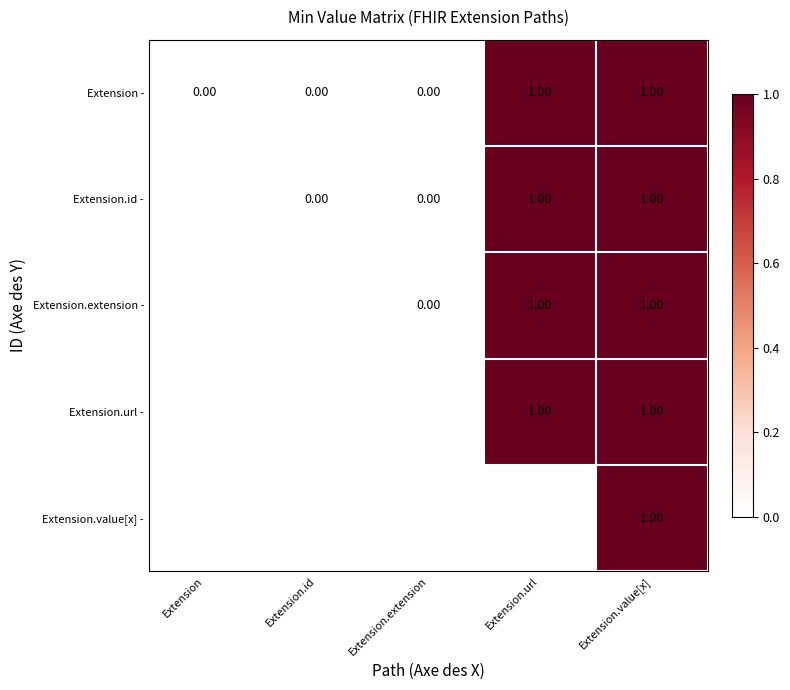

The Extension.url - series shows 1.0 at Extension.value[x]. True or false?

True